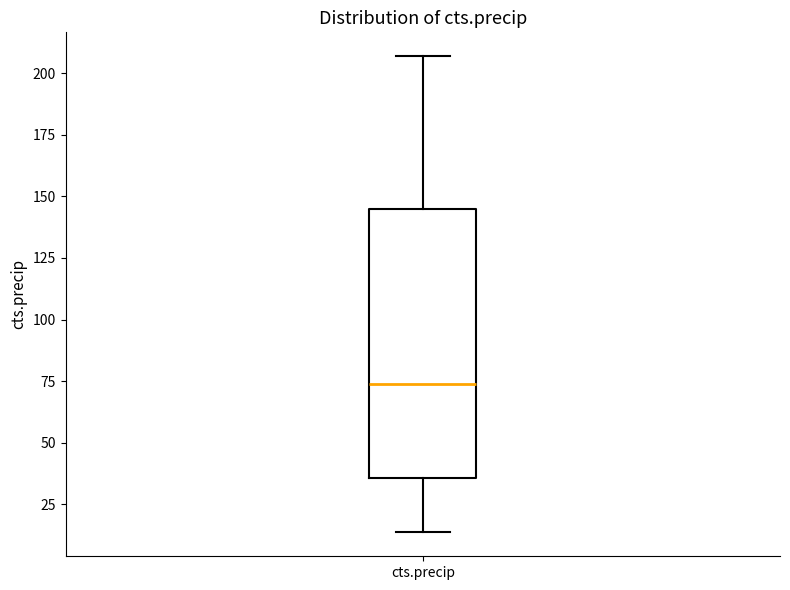

Where is the upper edge of the box for cts.precip on the y-axis? The values are not printed on the chart, so give them approximately, as read against the axis.

145